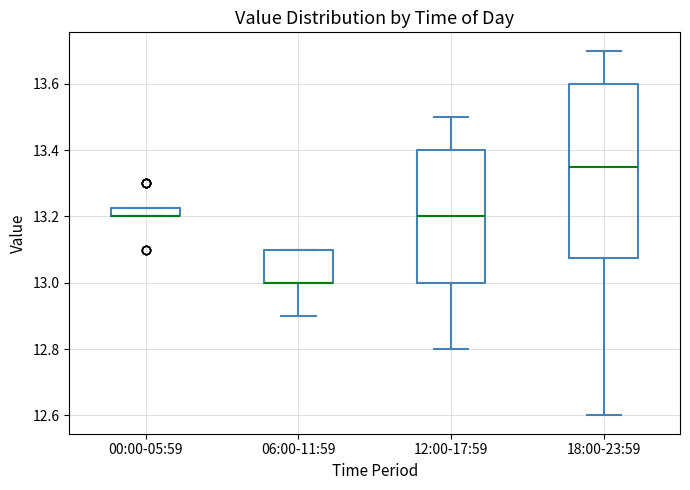

Comparing the boxes themselves (not the whiskers), which one is the tallest?

18:00-23:59